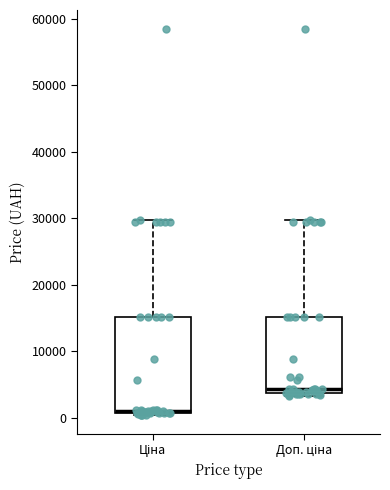

Reading left to right, transcribe this box plot: for each box, give where its median line is, the range the box spans, and where its two whiskers end, as read against the y-axis. The values are not printed on the chart, so give them approximately, as read against the axis.

Ціна: median 1000, box 1000 to 15000, whiskers 0 to 30000
Доп. ціна: median 4000 (just above the box's lower edge), box 4000 to 15000, whiskers 3000 to 30000